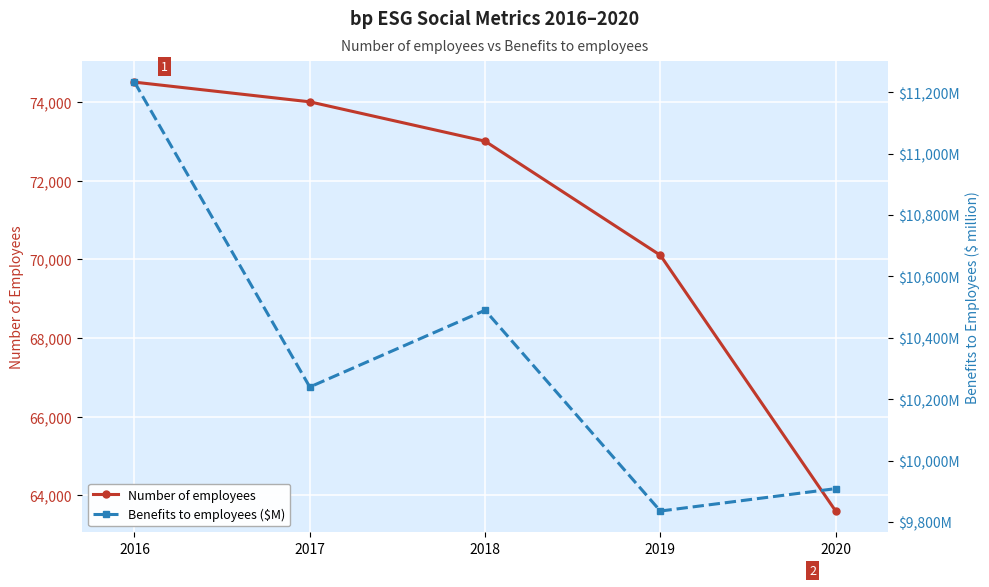

Which category has the highest value across all series?

2016